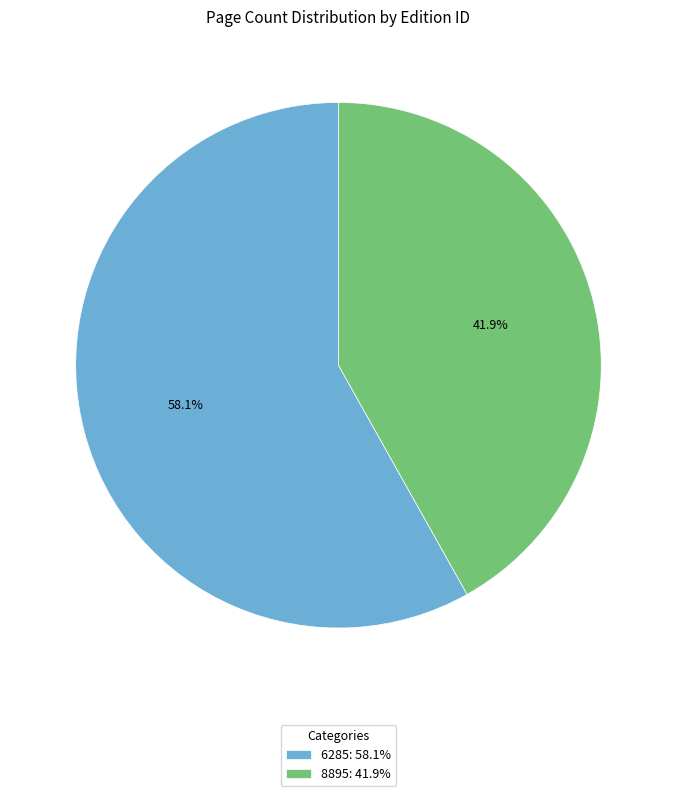

How many slices are in this pie chart?

2